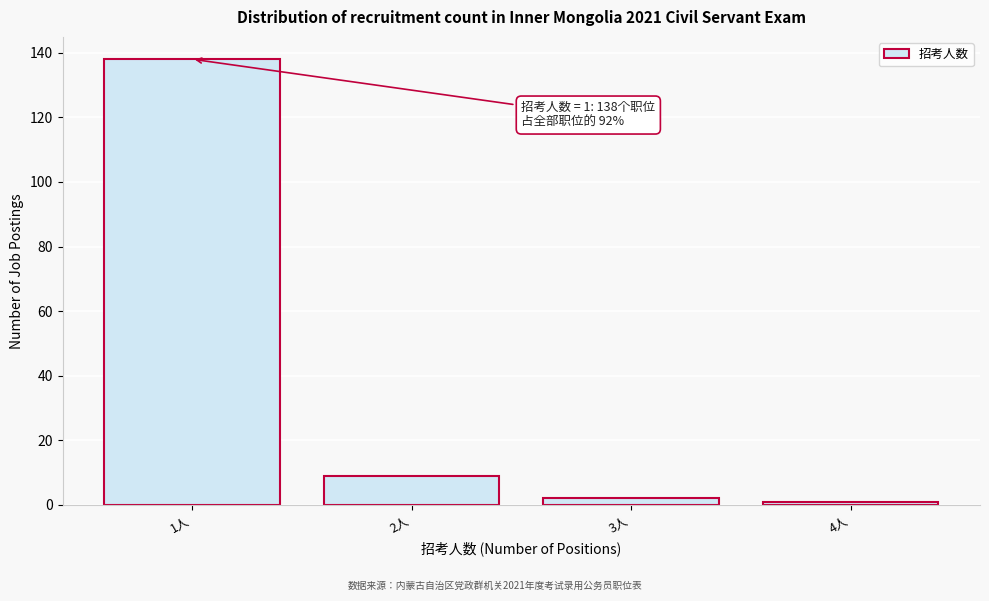

Reading left to right, list all the values displayed in this chart.

138	9	2	1